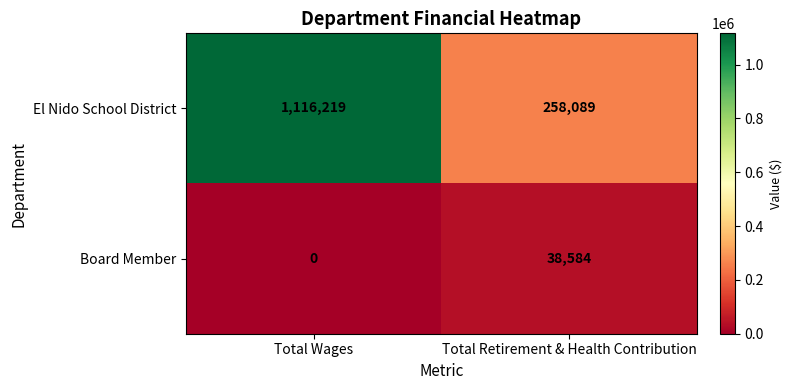

Which label corresponds to the largest value in the chart?

Total Wages